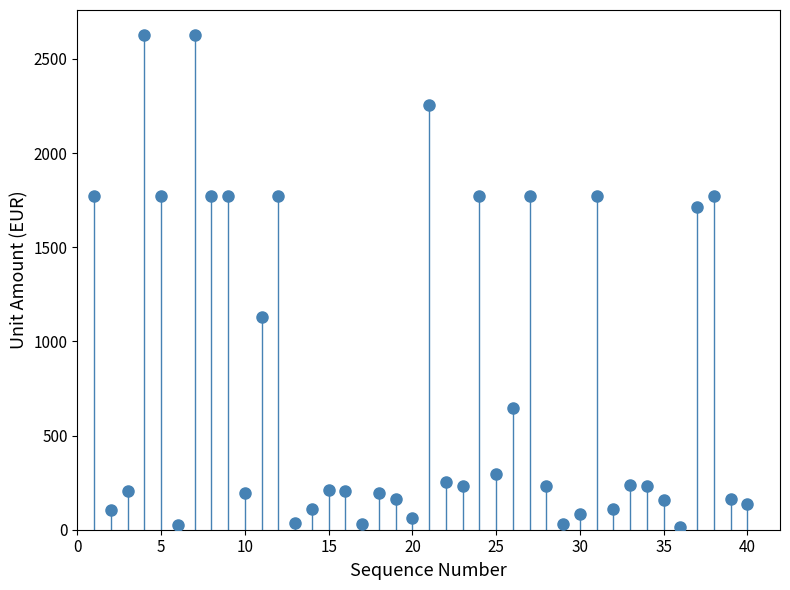

What is the range of Y values (max minus min)?

2613